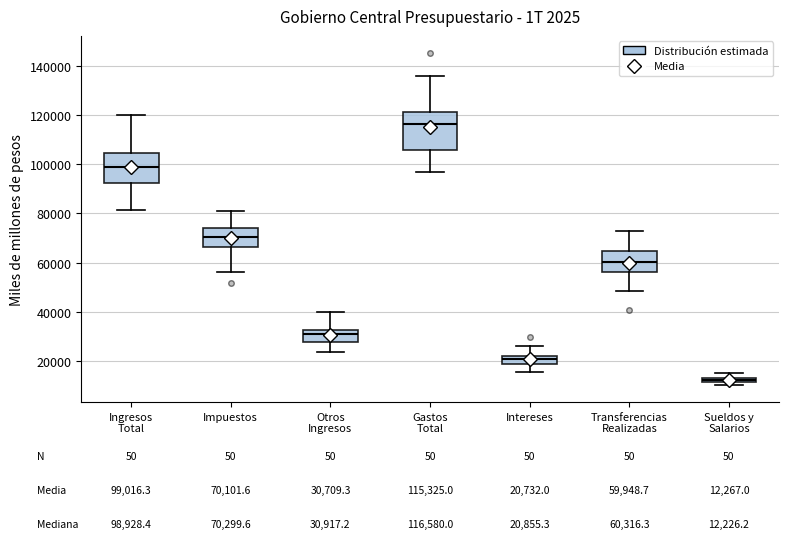

Which box is the tallest, from its lower edge to its upper edge?

Gastos Total